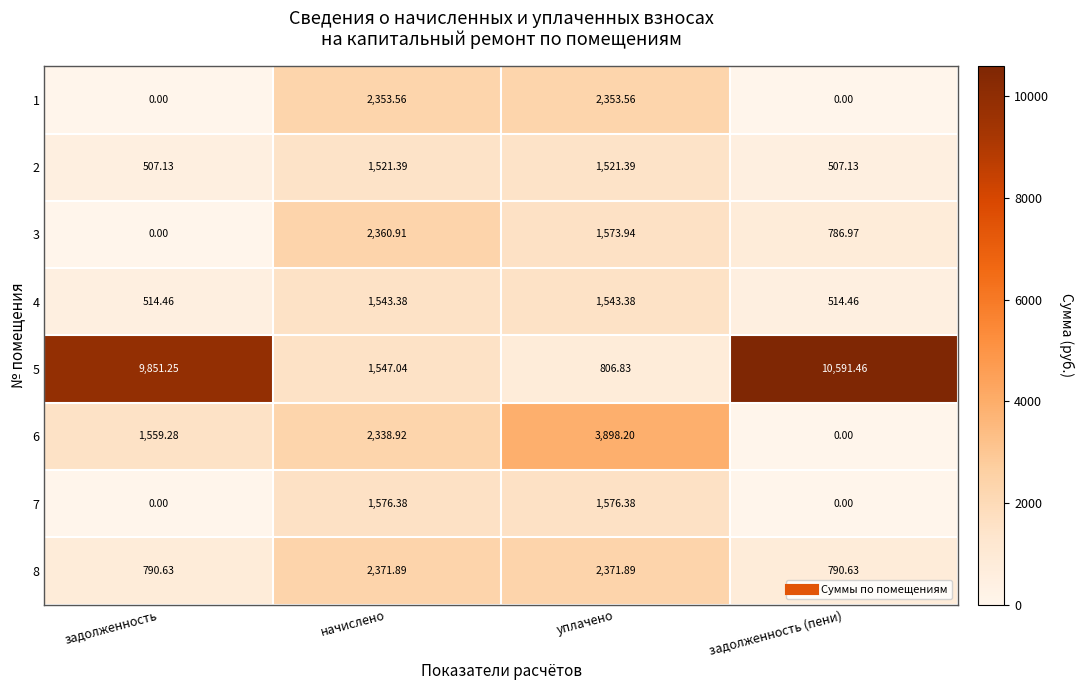

How many categories are shown in the chart?

4